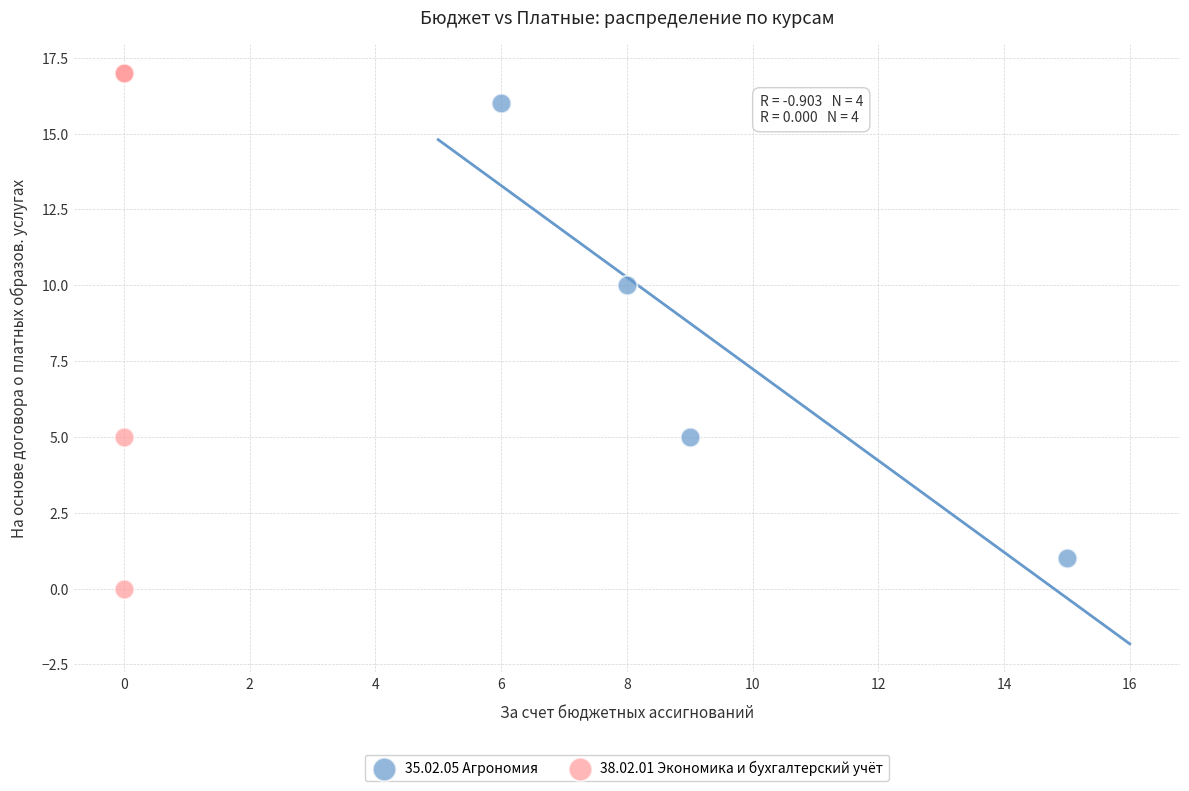

Which series contains the highest Y value?

38.02.01 Экономика и бухгалтерский учёт